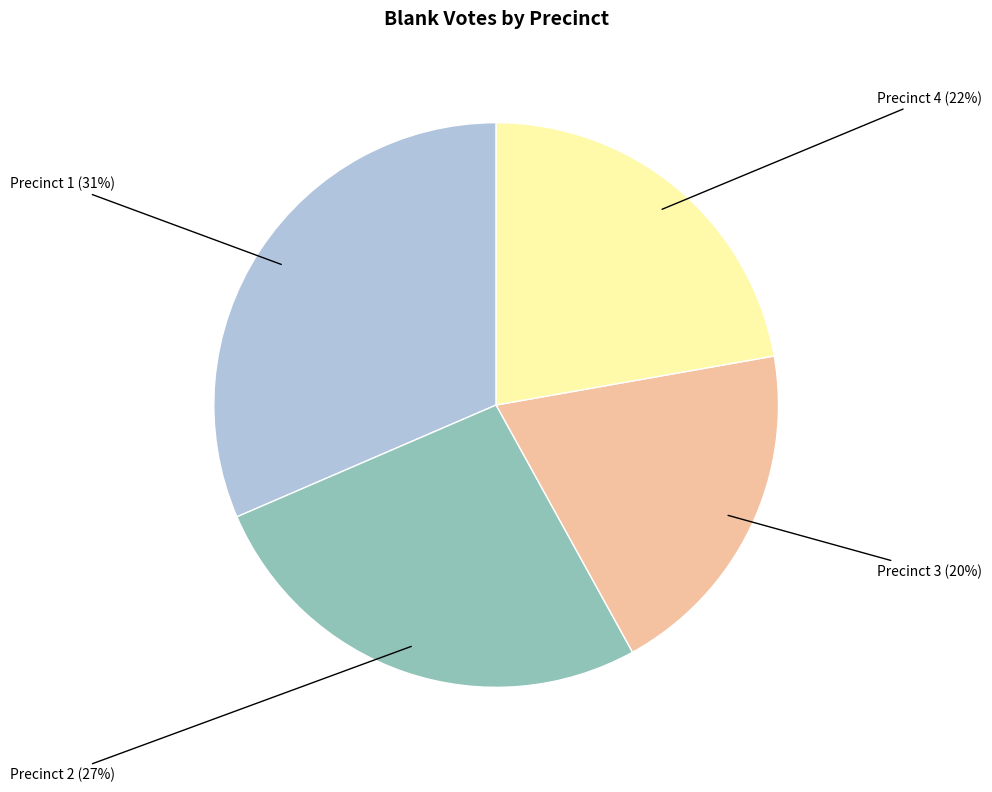

Rank the categories by value from highest to lowest.

Precinct 1, Precinct 2, Precinct 4, Precinct 3